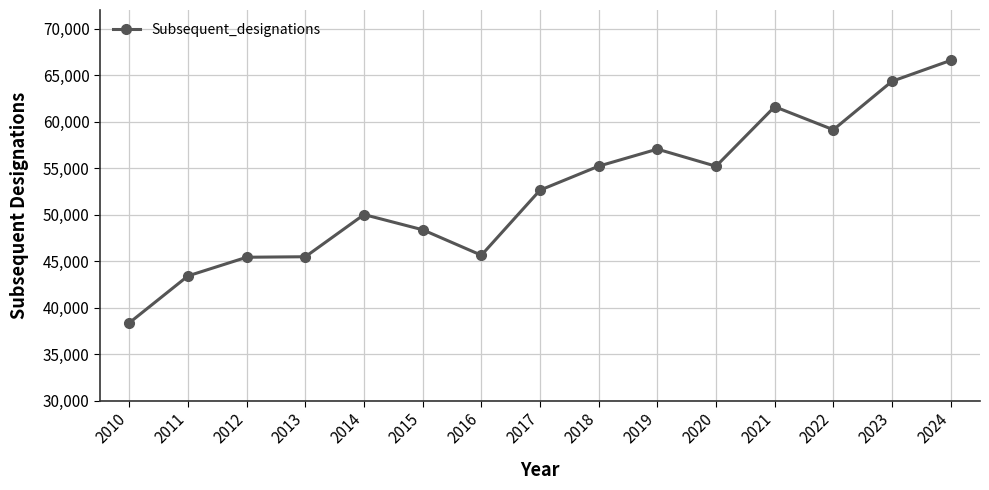

The chart shows a value of 105428 at 2022. True or false?

False